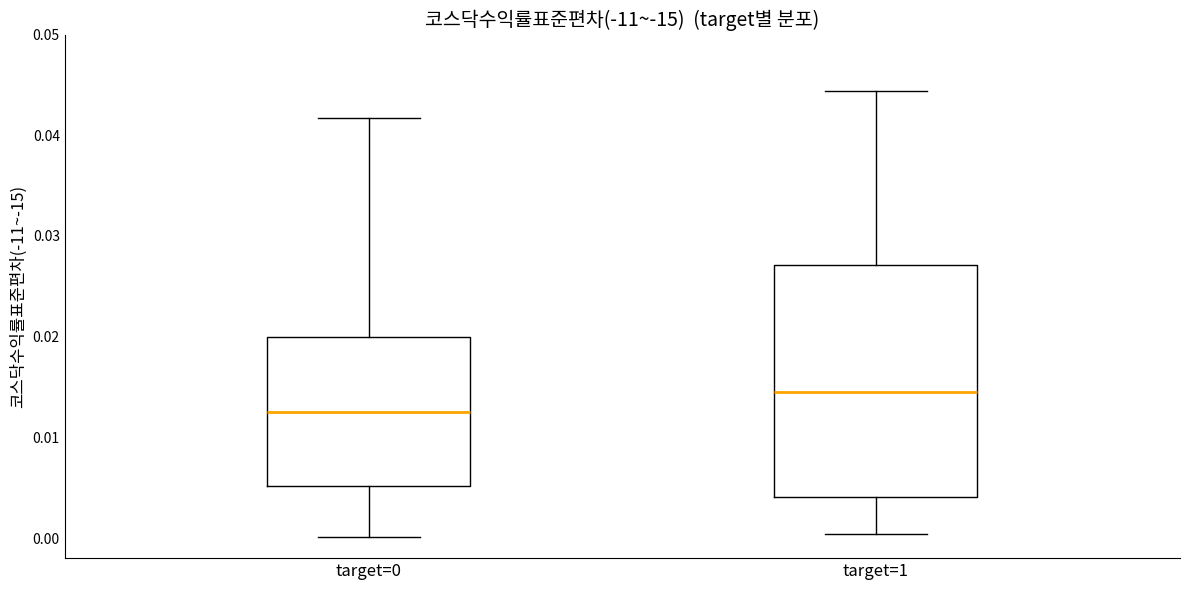

Which box's median line is the highest?

target=1